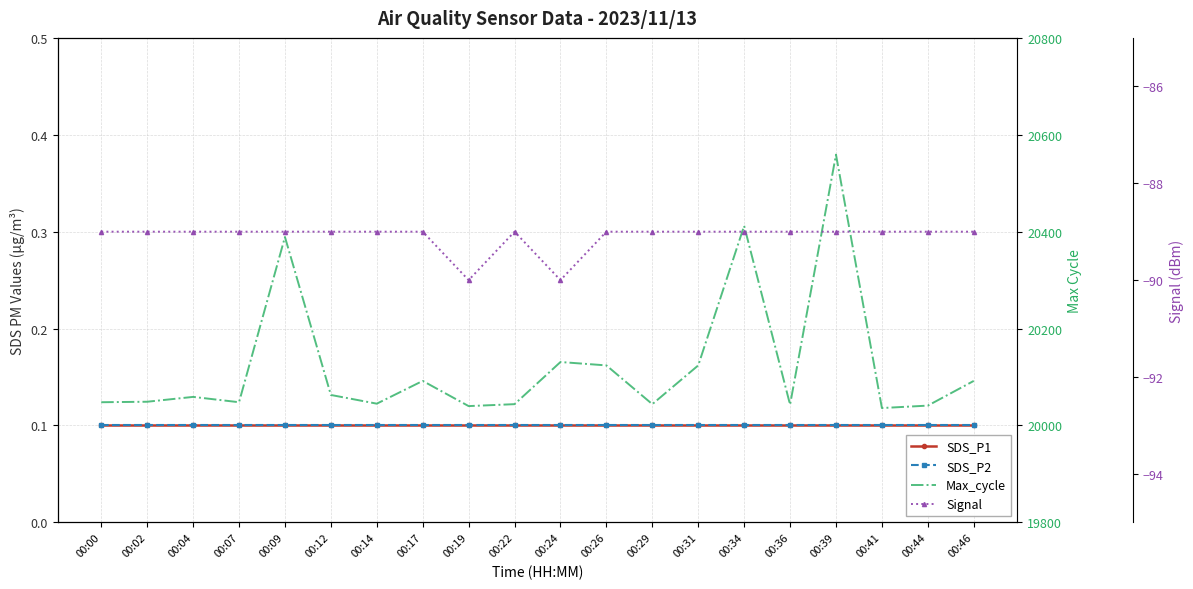

Where is SDS_P2 nearest to the value 0?

00:00